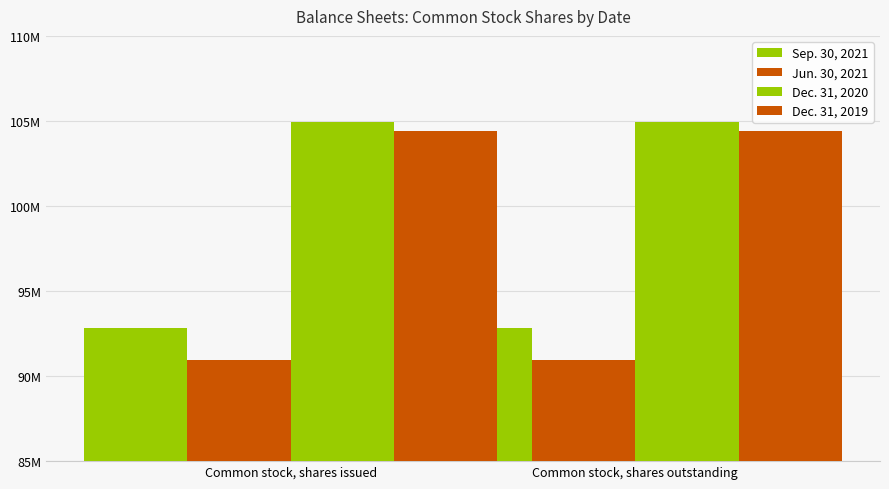

Reading left to right, what are all the values shown in this chart?

Sep. 30, 2021: 92837376	92837376
Jun. 30, 2021: 90964265	90964265
Dec. 31, 2020: 104964265	104964265
Dec. 31, 2019: 104425830	104425830